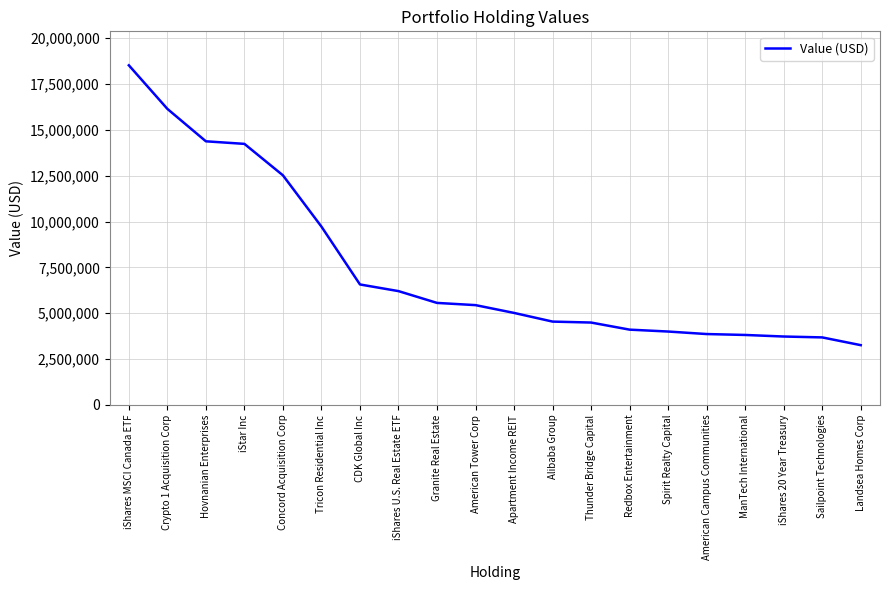

True or false: the data shows 4005000 at Spirit Realty Capital.

True